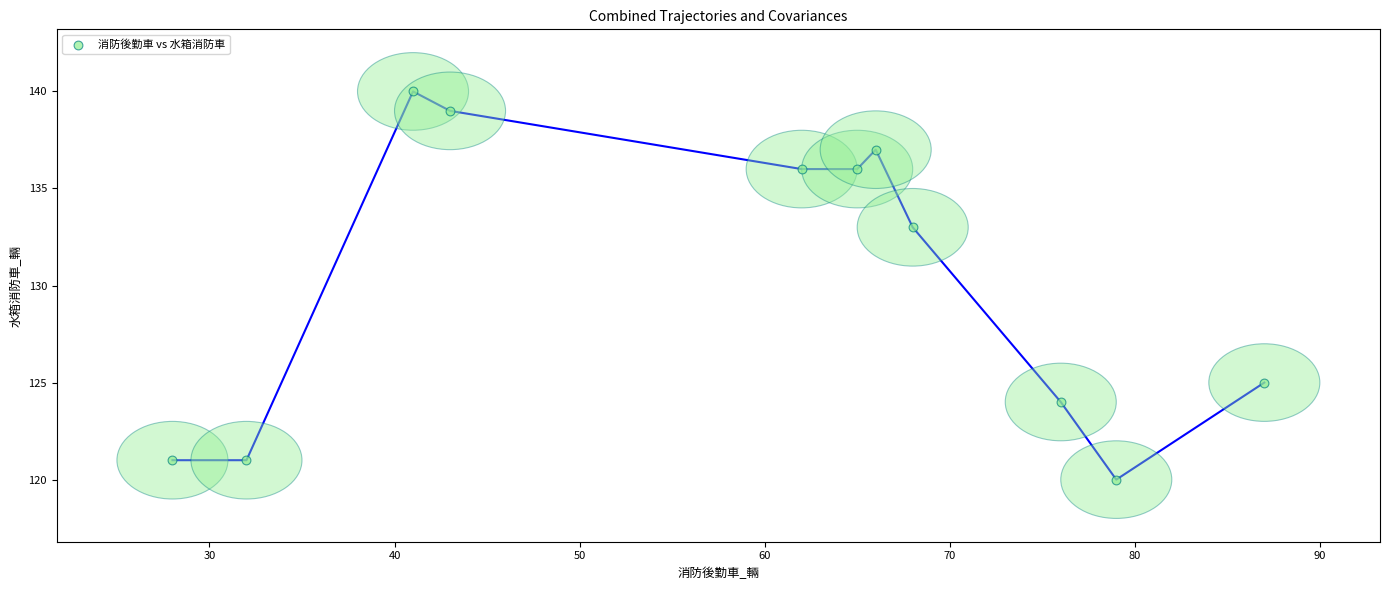

What is the average X value?

59